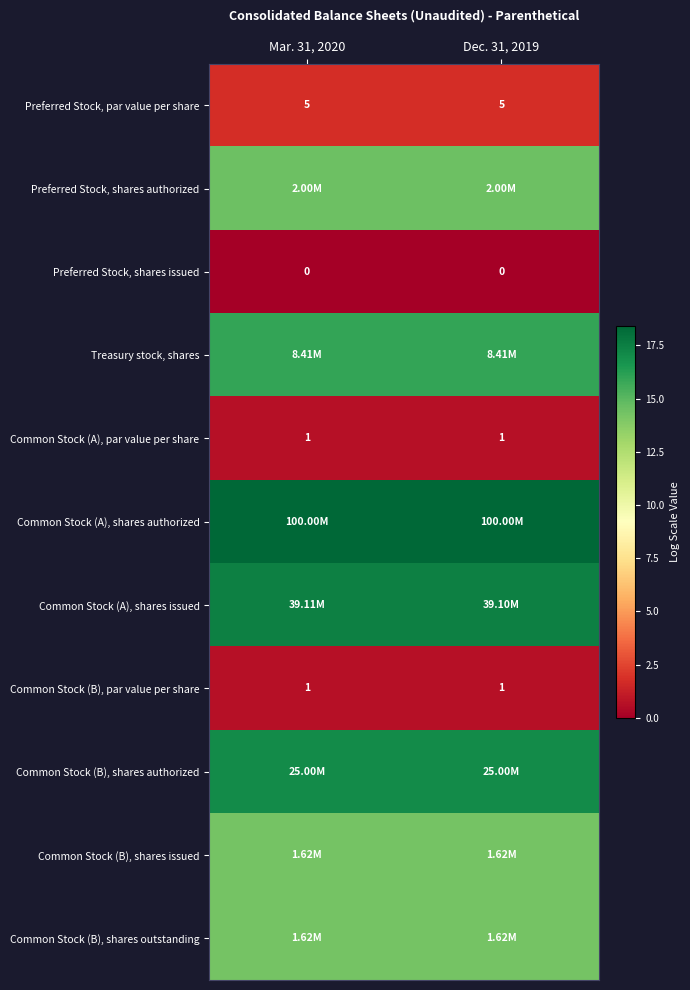

The value of Common Stock (A), shares authorized at Mar. 31, 2020 is 18.4. True or false?

True